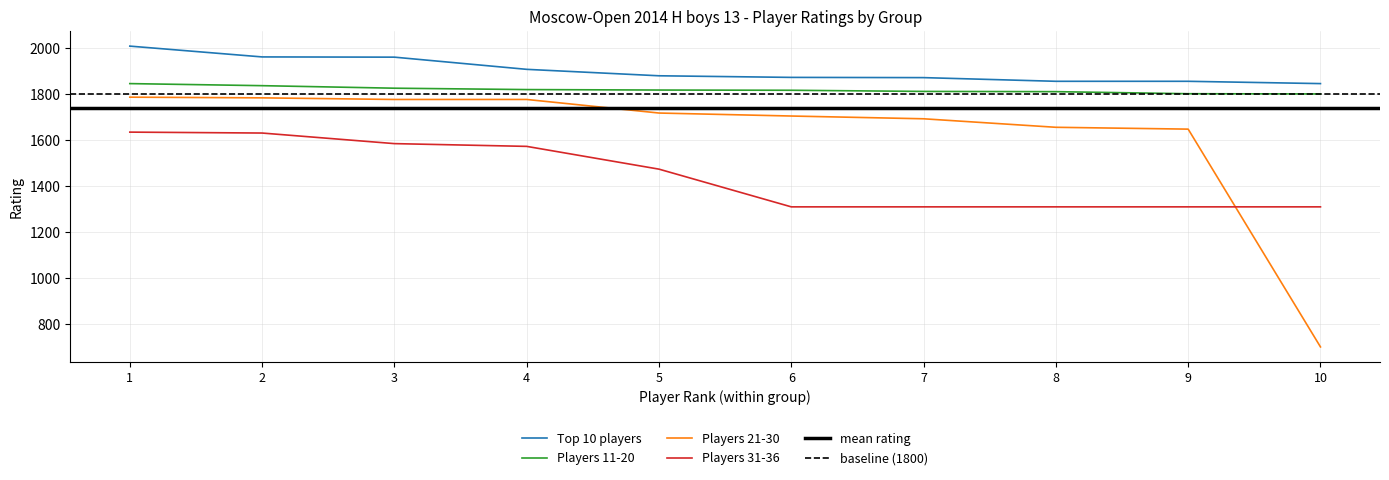

Which series has the largest total across all categories?

Top 10 players